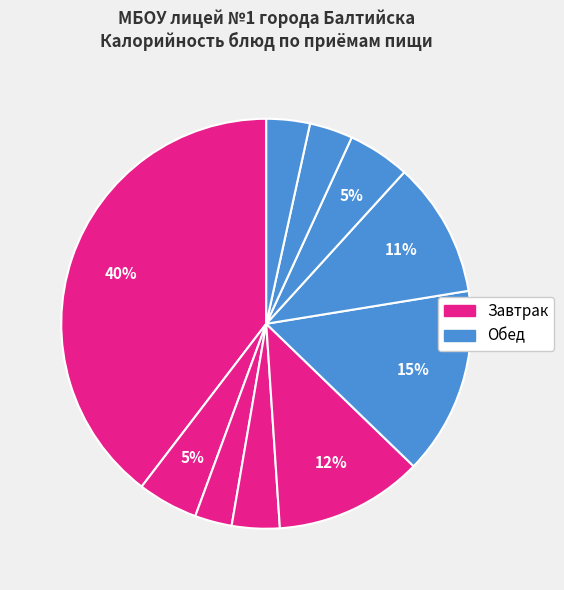

Count the number of slices in the pie.

10